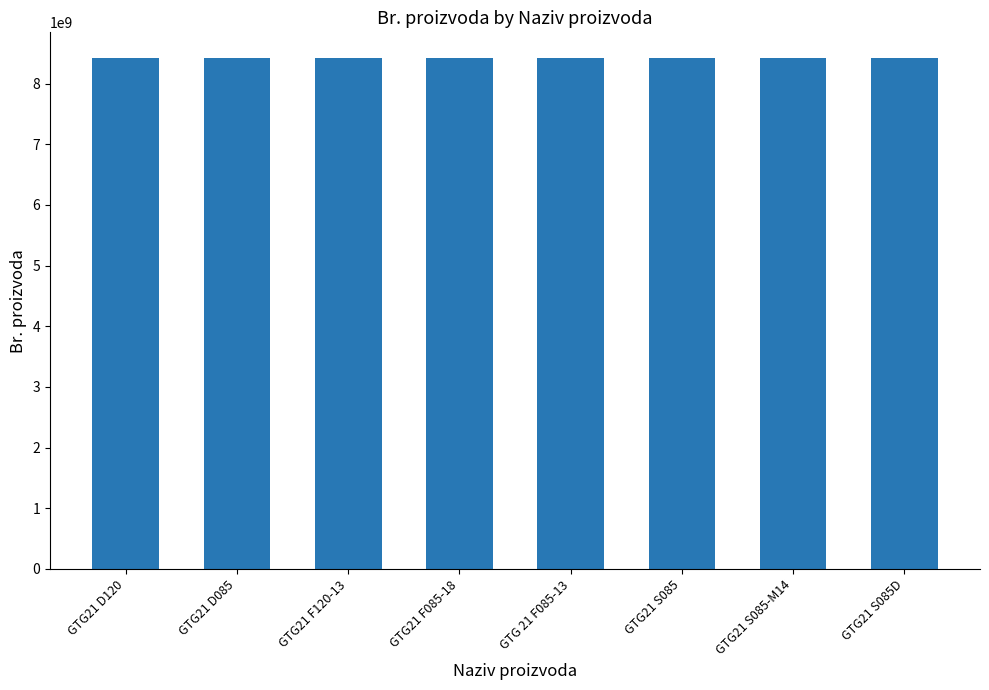

What is the average value?

8423242228